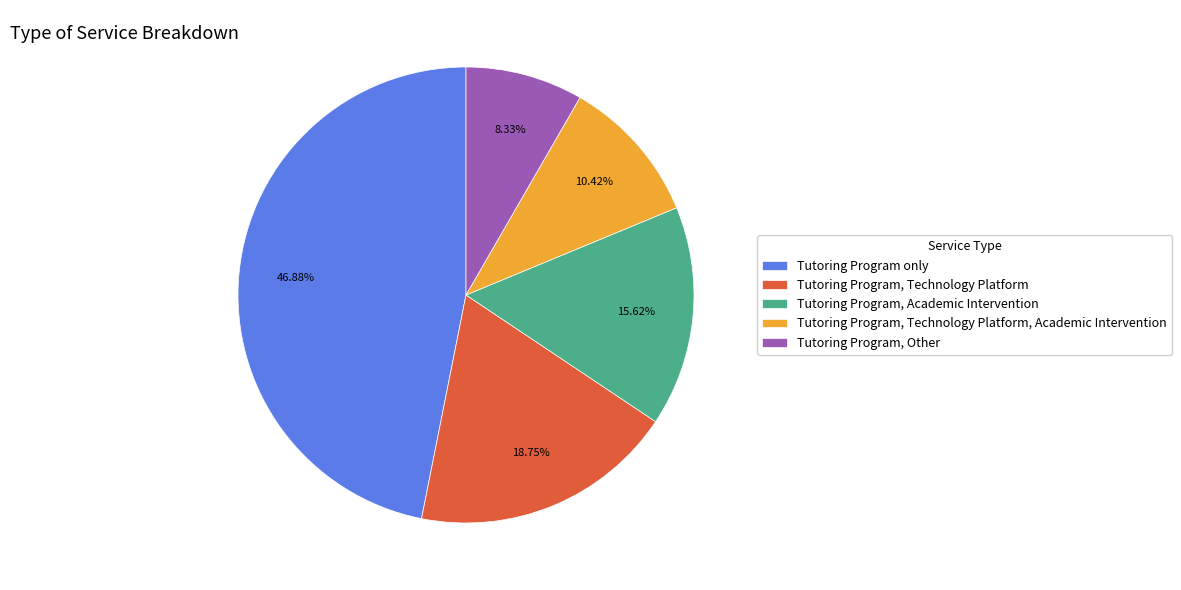

The Tutoring Program, Technology Platform, Academic Intervention slice represents 1% of the pie. True or false?

False